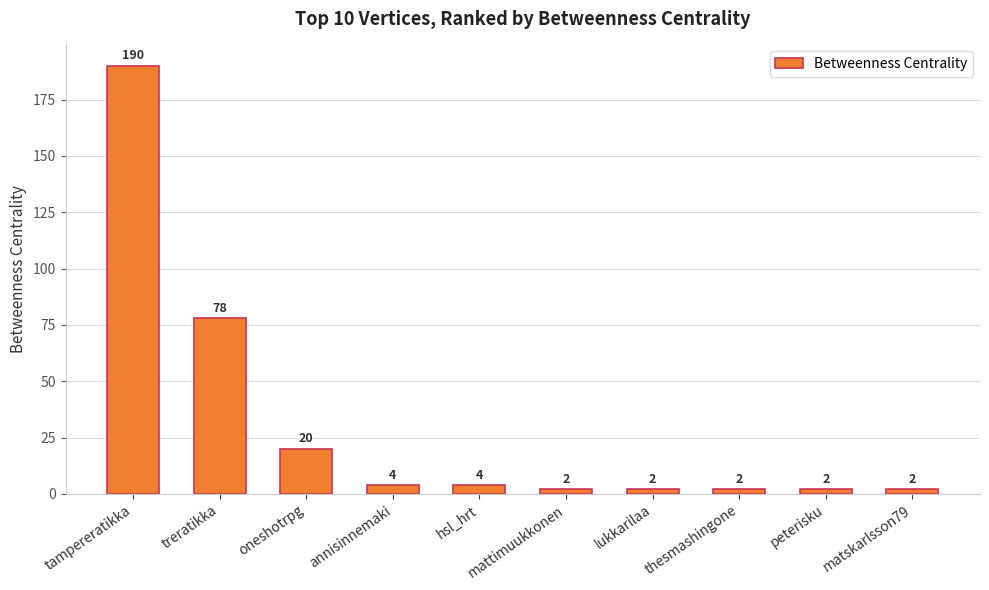

At which label is the value closest to 96?

treratikka